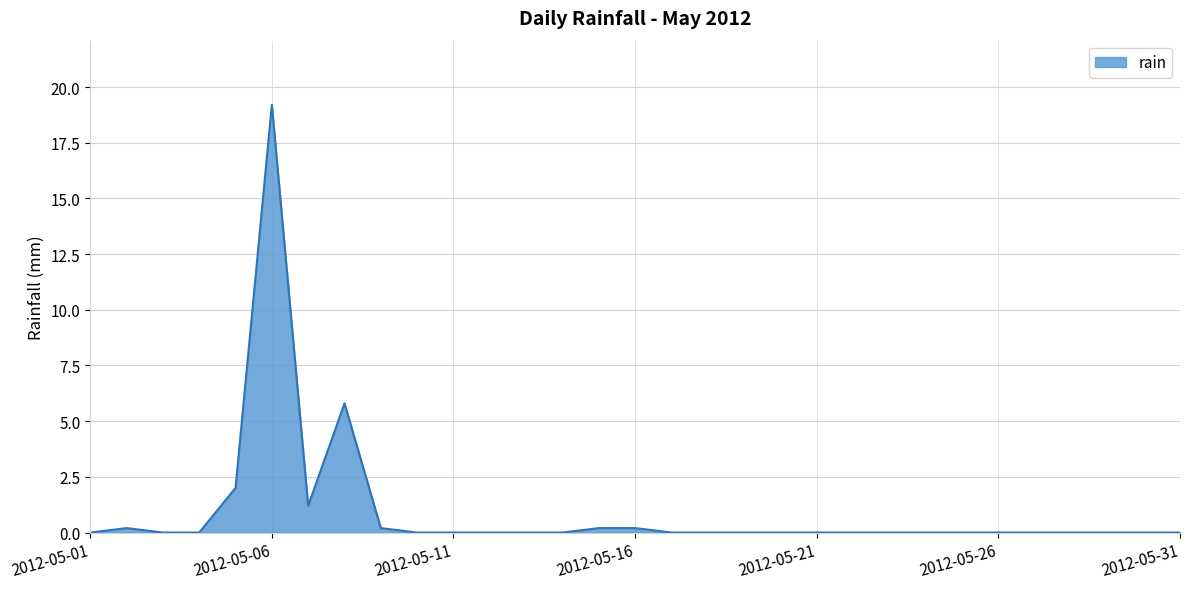

What is the difference between the maximum and minimum values?

19.2